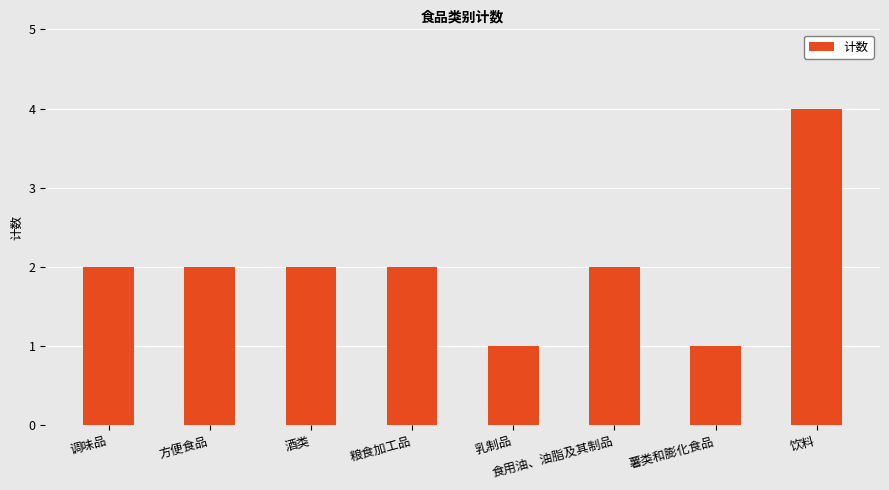

Count the number of data series in this chart.

1